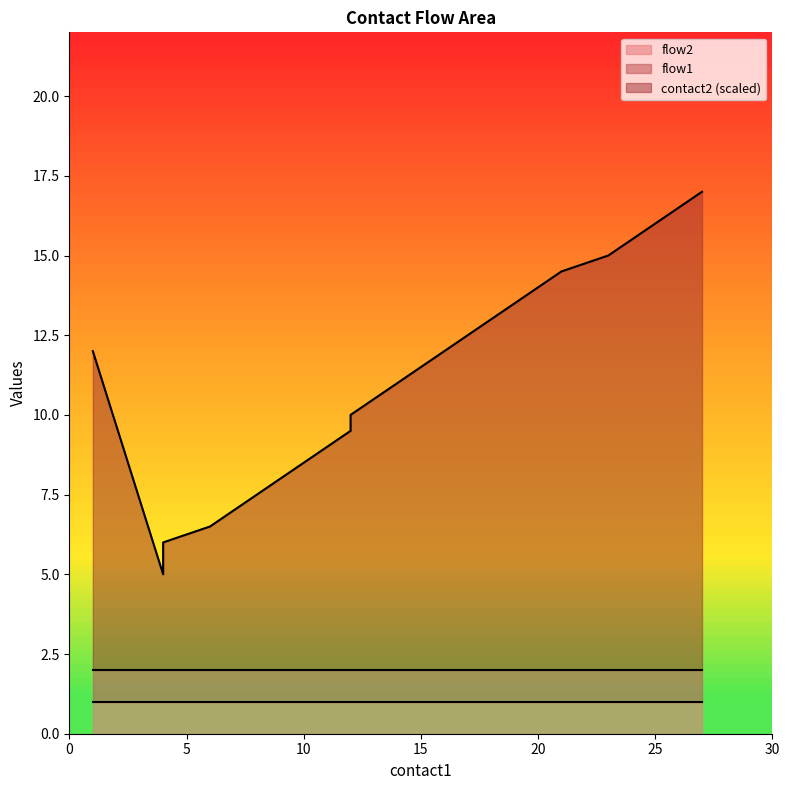

Which series has the largest total across all categories?

contact2